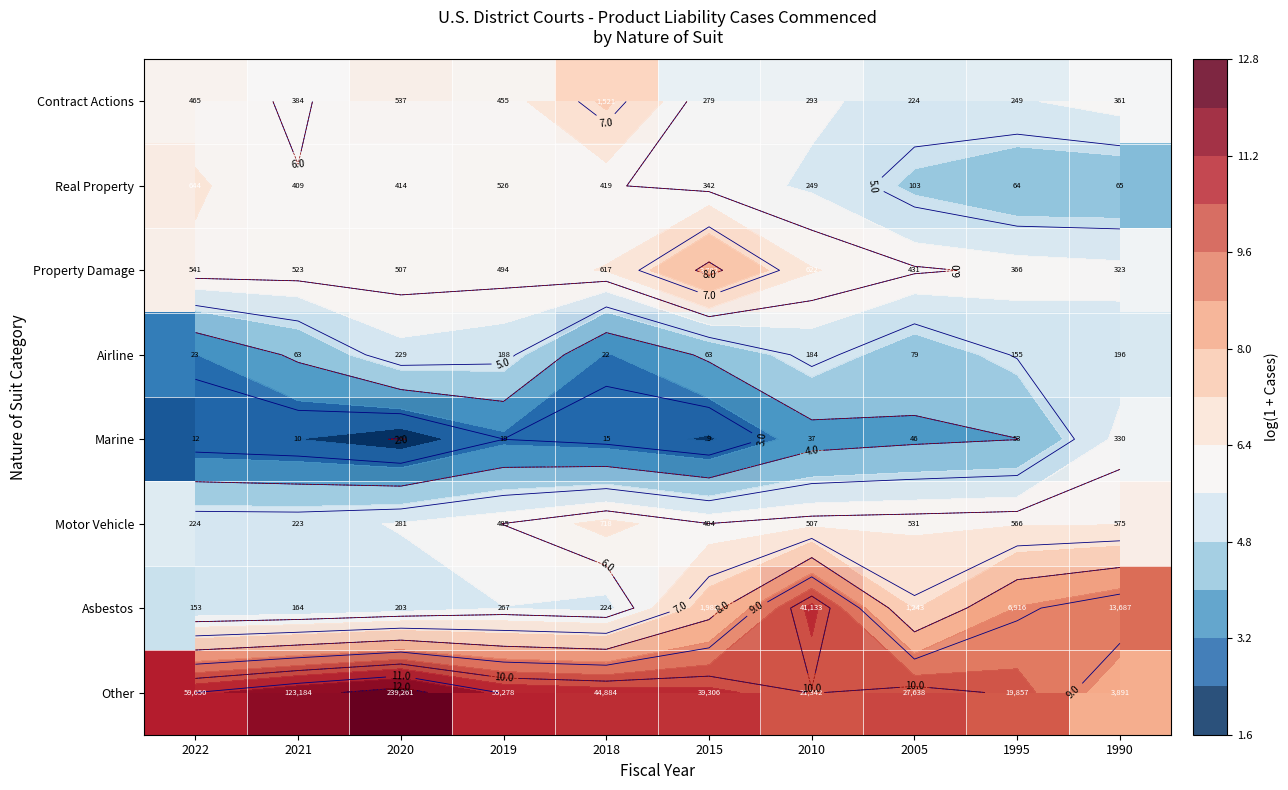

At which category is the sum across all series the highest?

2010